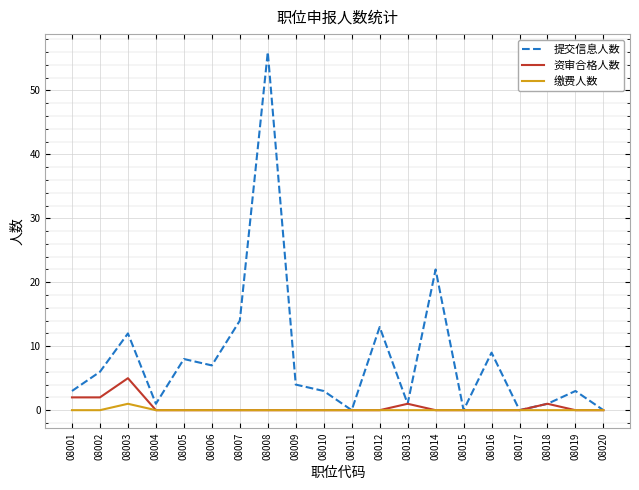

What is the sum of the 提交信息人数 values at 08017 and 08013?

1